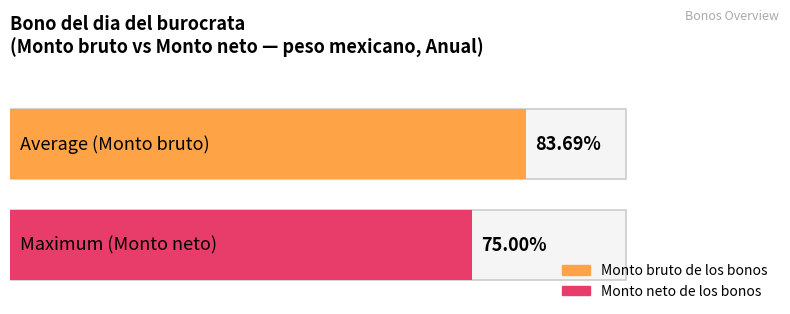

Rank the series at 4 from lowest to highest value.

Monto neto de los bonos, Monto bruto de los bonos